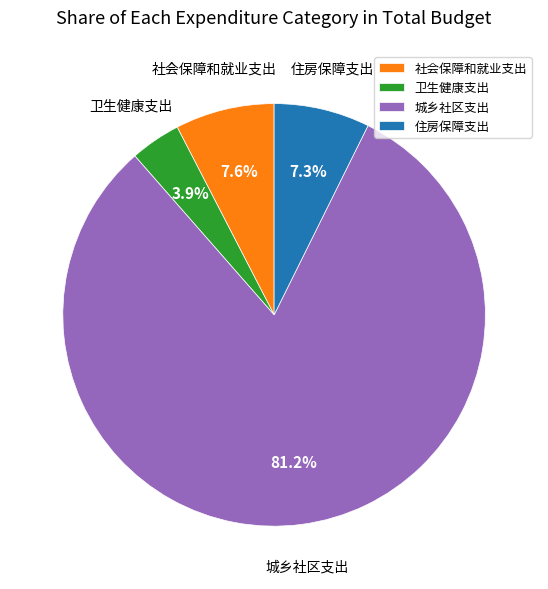

What percentage do 住房保障支出 and 卫生健康支出 together represent?

11.2%